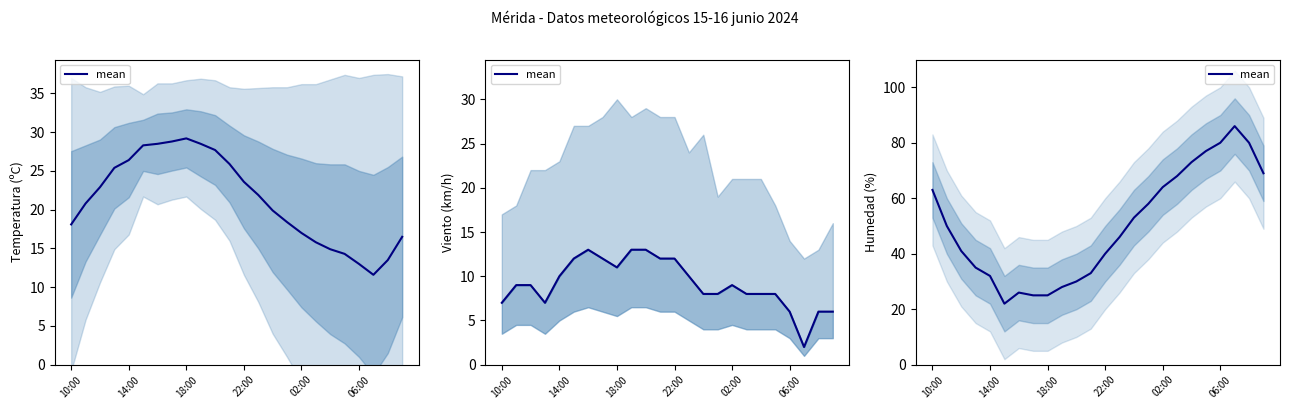

Where is the first local maximum?

6